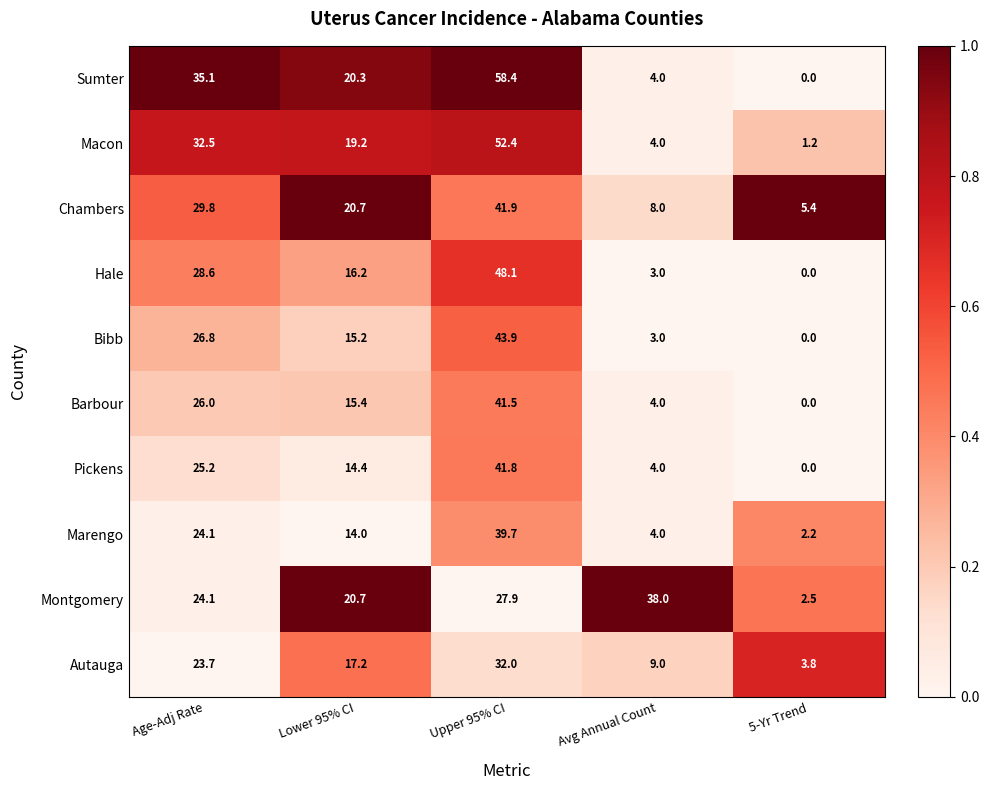

What value does the Chambers series have at Avg Annual Count?

8.0